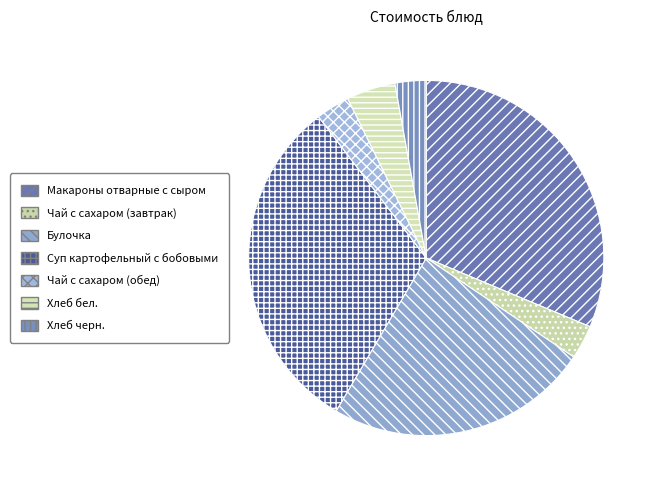

Does Хлеб бел. represent more than half of the total?

No